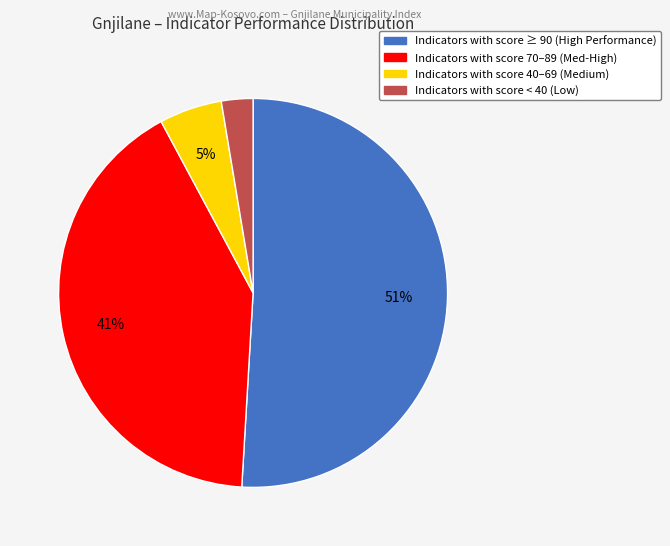

To the nearest percent, what is the difference between the largest and smallest slice percentages?

48%